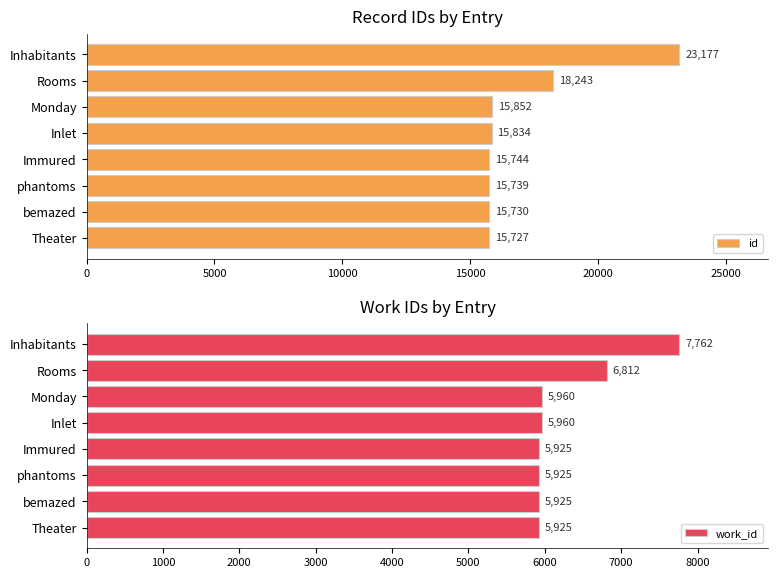

Which series has the largest range (max minus min)?

id